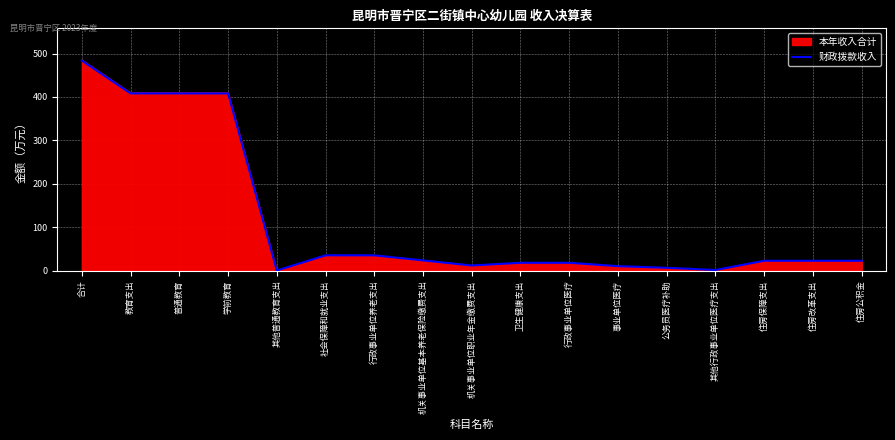

Count the number of categories in the chart.

17